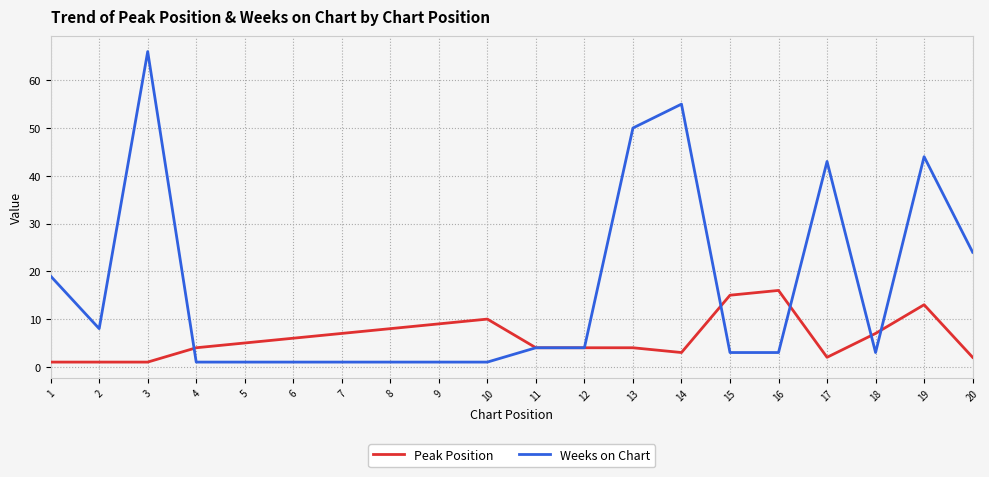

Rank the series by their average value, from highest to lowest.

Weeks on Chart, Peak Position